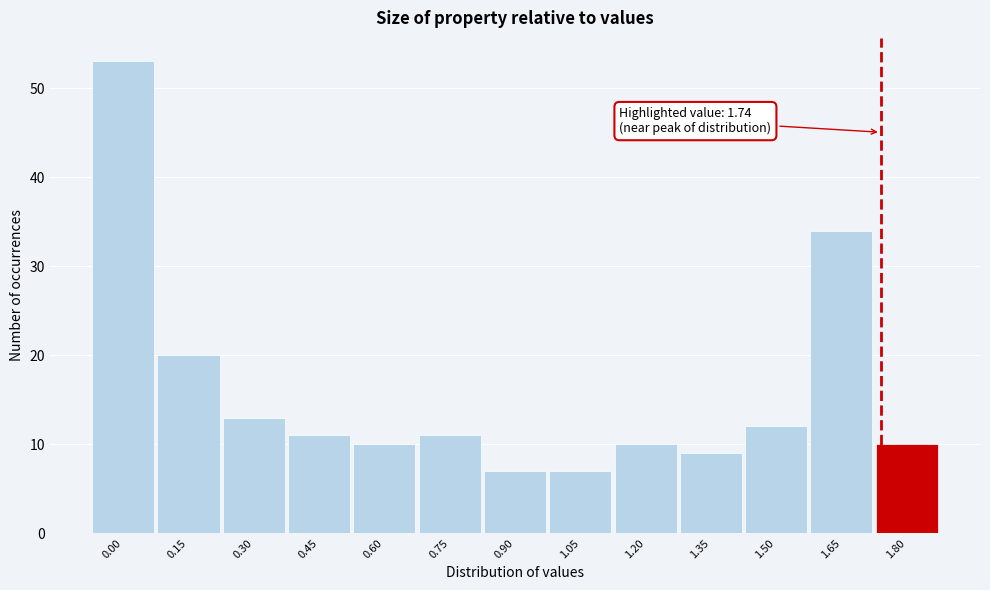

Over which range of the x-axis is the bar tallest?

-0.075 to 0.075